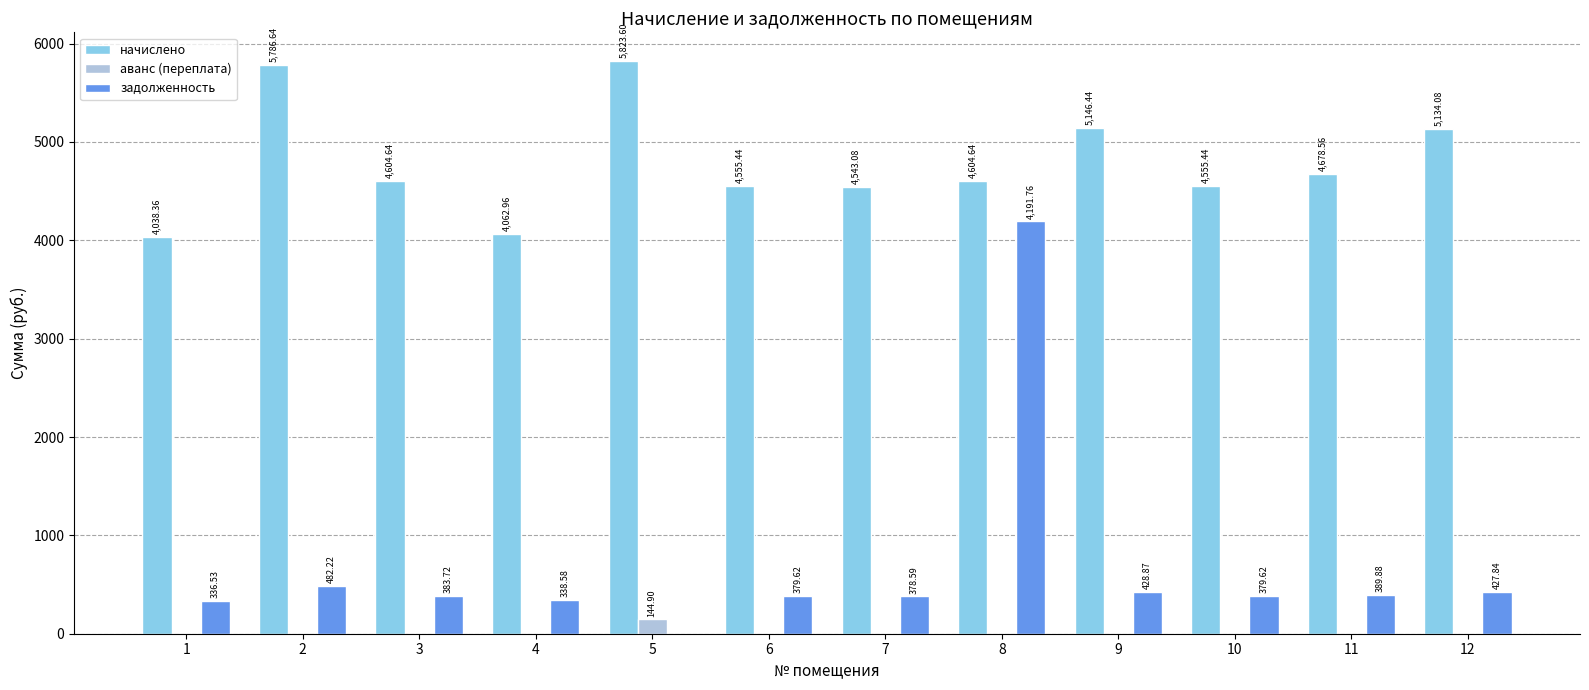

Is it true that начислено equals 6524.3 at 11?

False